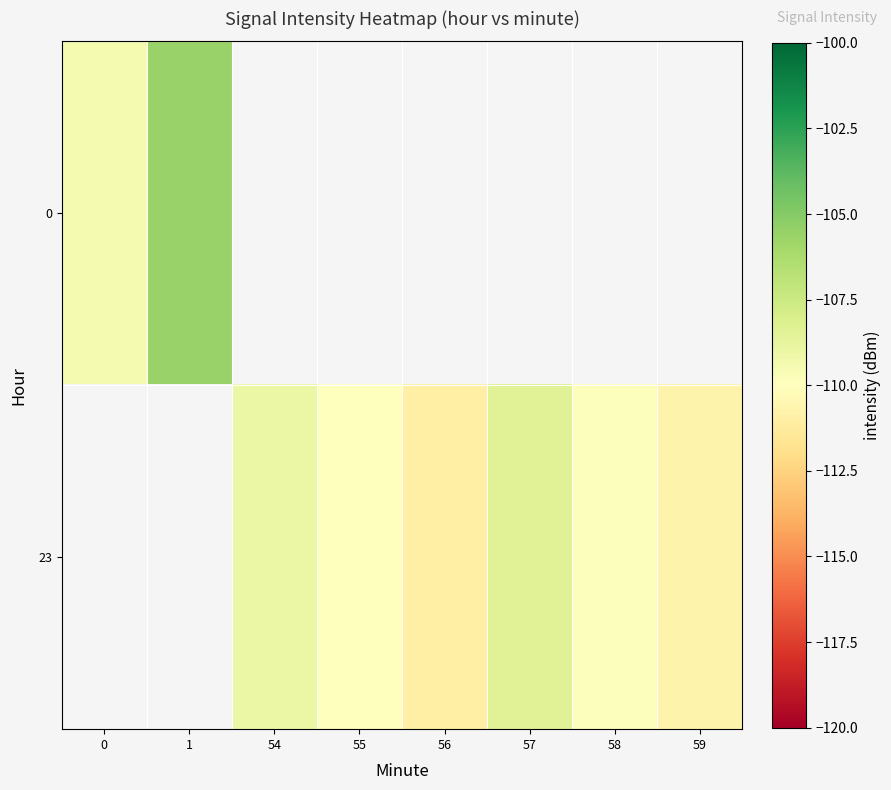

At which label is 0 closest to -107?

1